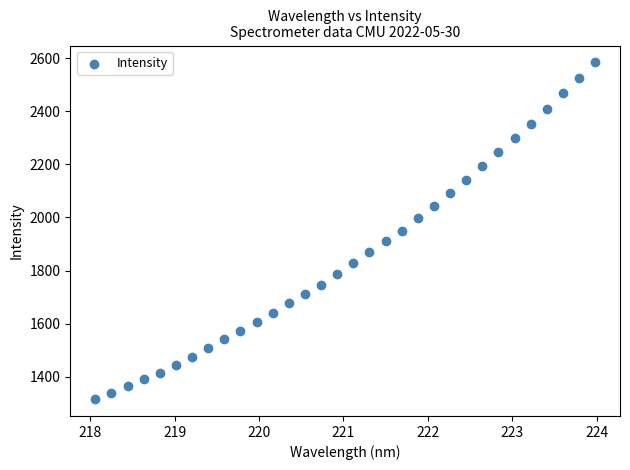

What is the range of Y values (max minus min)?

1267.6